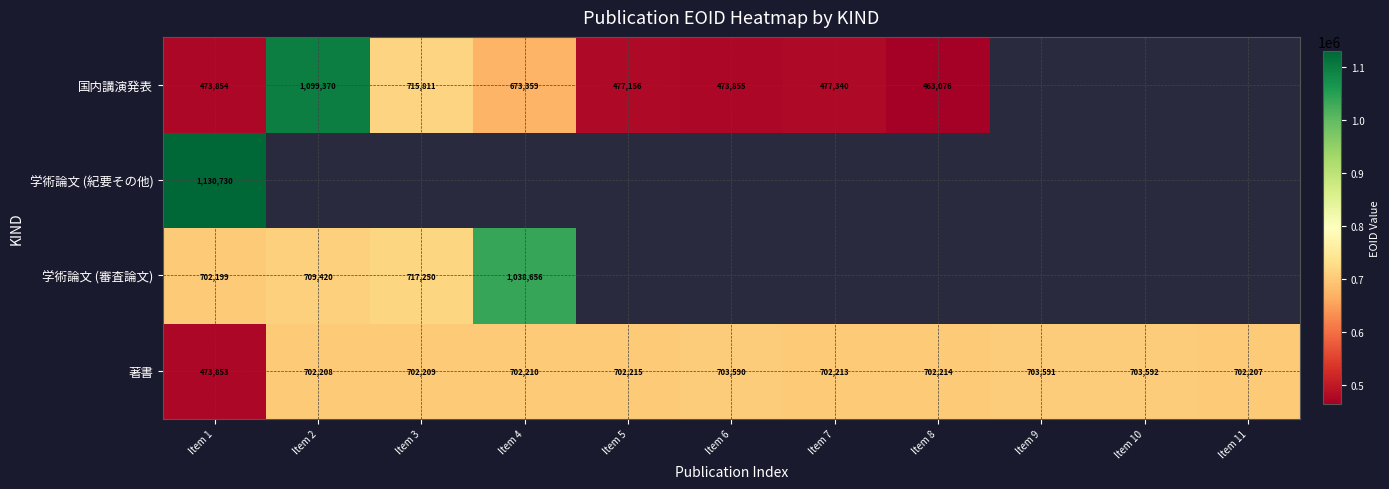

Rank the series at Item 1 from highest to lowest value.

学術論文 (紀要その他), 学術論文 (審査論文), 国内講演発表, 著書